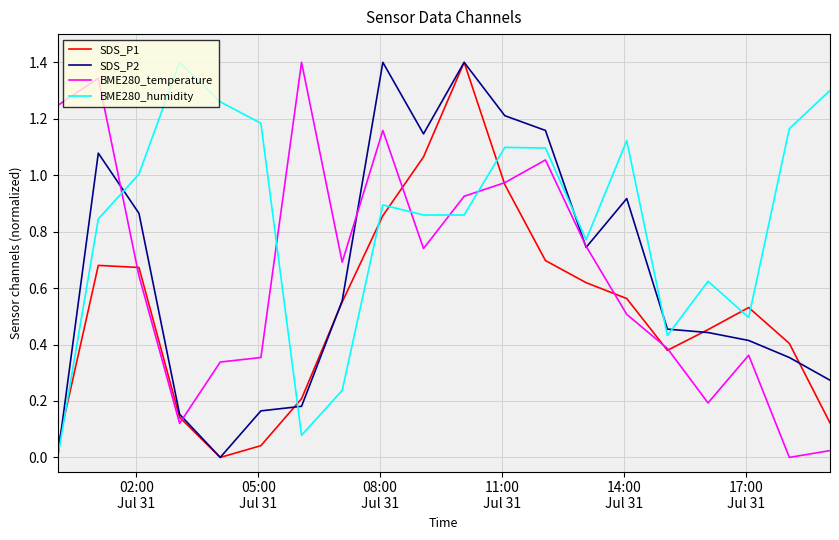

Which series has the largest total across all categories?

BME280_humidity